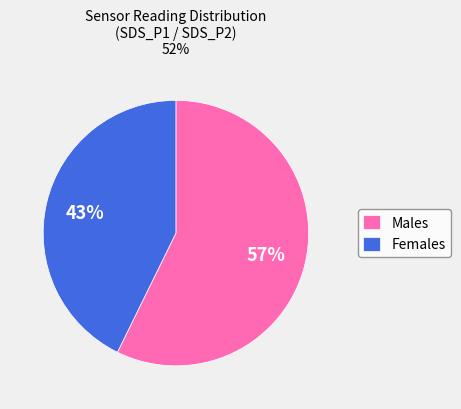

The Males slice represents 47% of the pie. True or false?

False